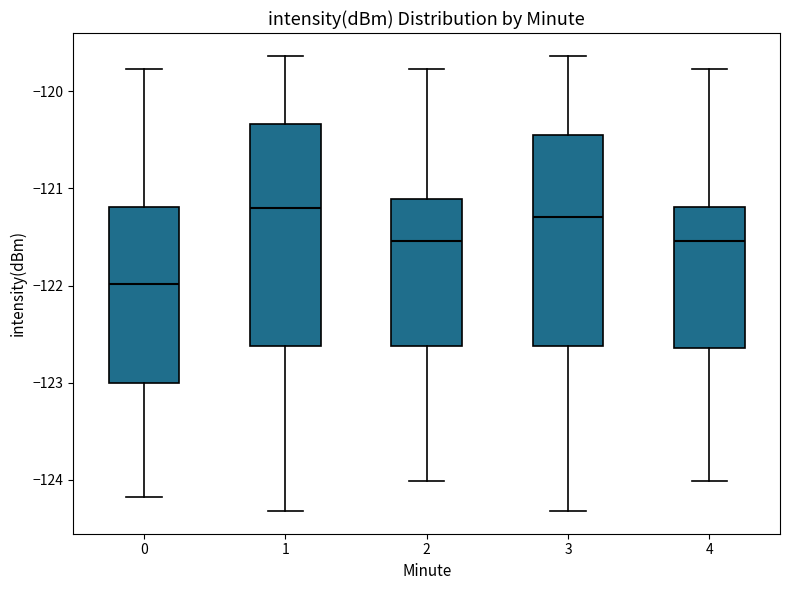

Comparing the boxes themselves (not the whiskers), which one is the tallest?

1